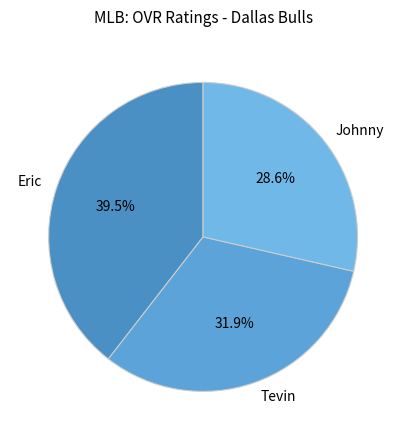

What is the ratio of the value at Tevin to the value at Eric?

0.8